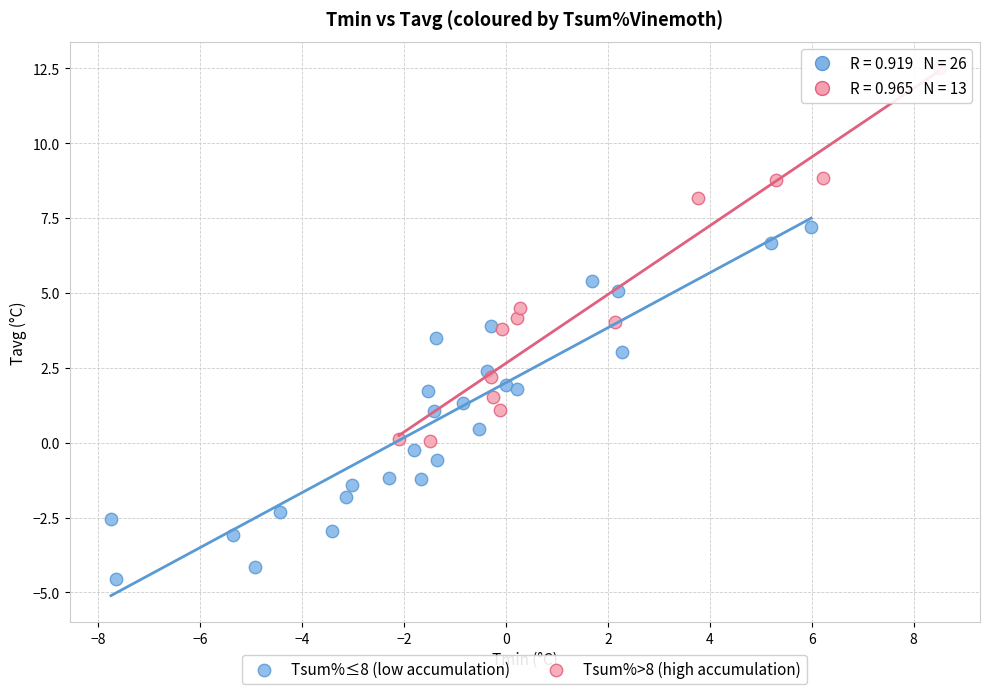

What are all the series names shown in the legend?

Tsum%≤8 (low accumulation), Tsum%>8 (high accumulation)